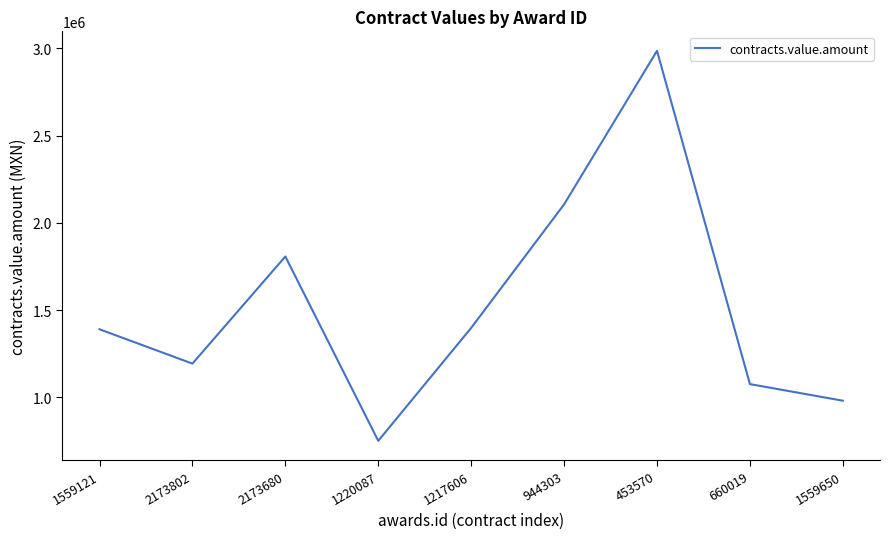

Approximately how many times larger is the value at 453570 compared to 2173680?

1.7